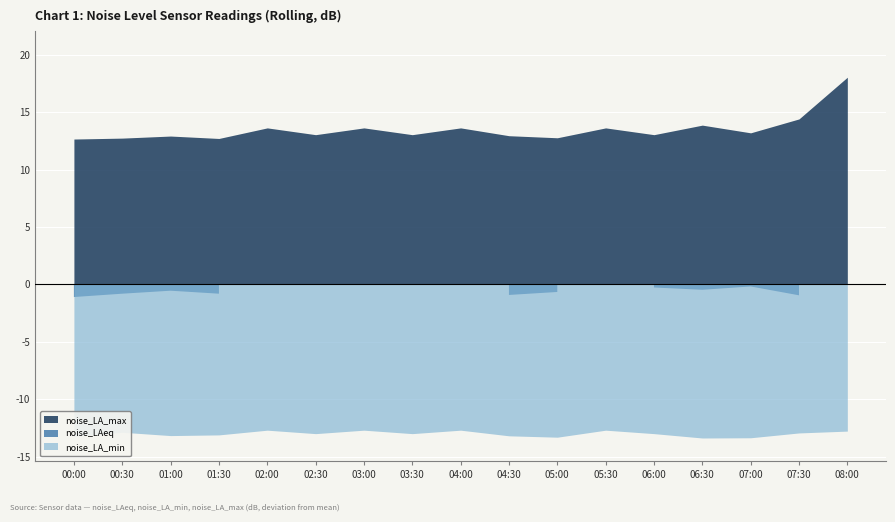

How many data points does each series have?

17